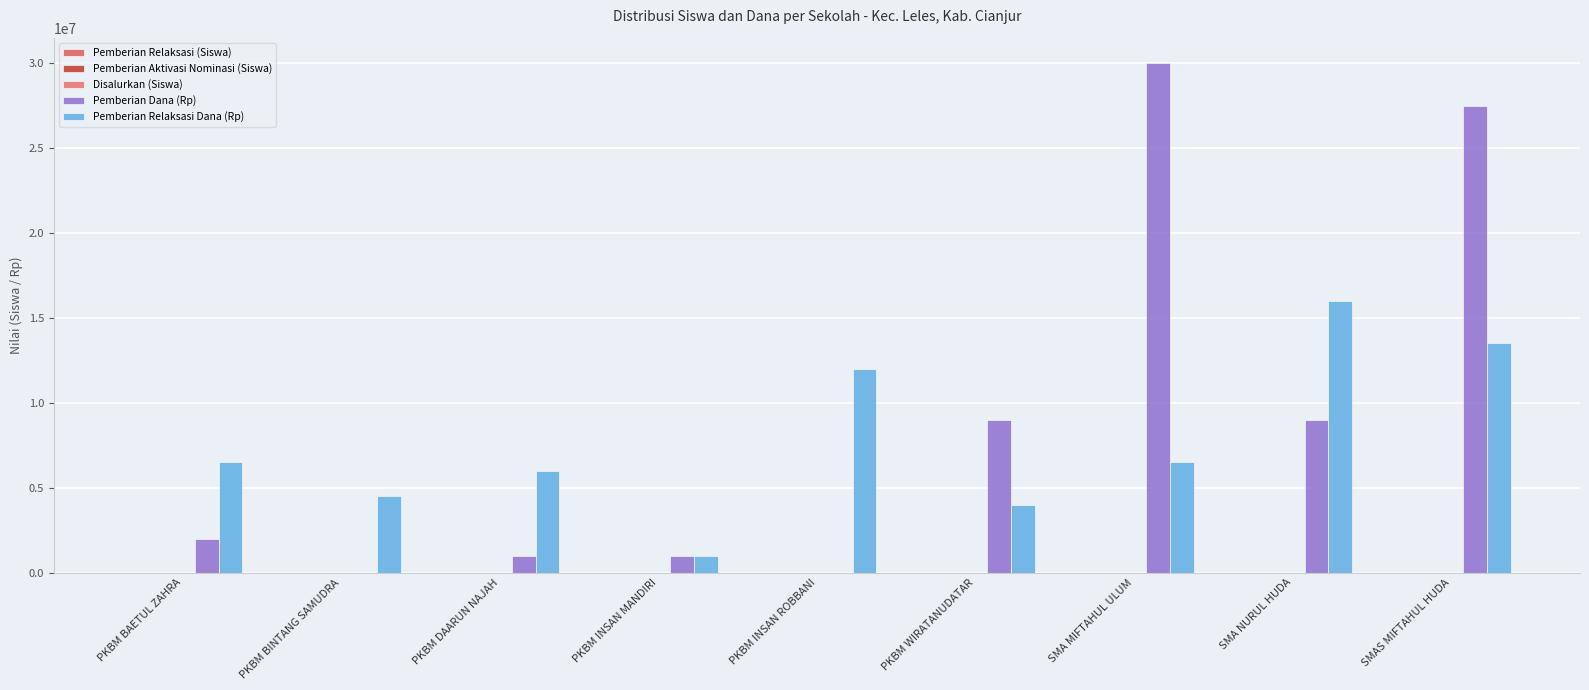

How many data points does each series have?

9